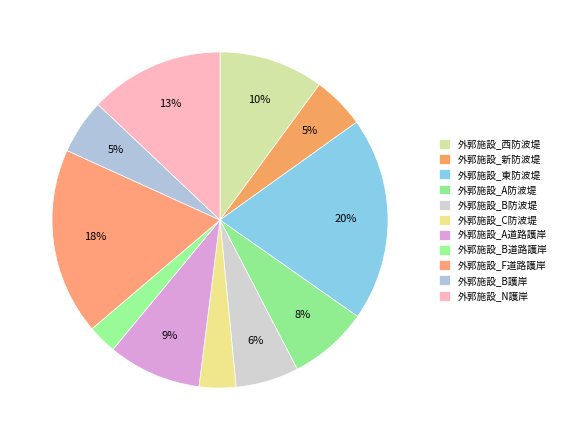

What portion of the pie excludes 外郭施設_新防波堤?

95.0%